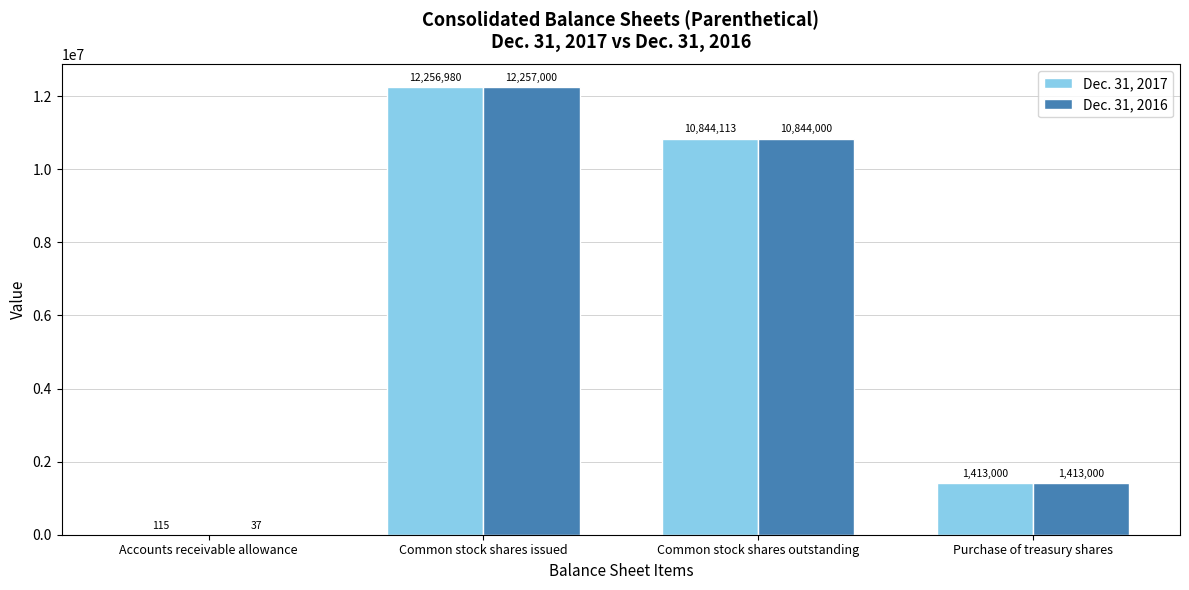

Which category has the highest value in the Dec. 31, 2016 series?

Common stock shares issued